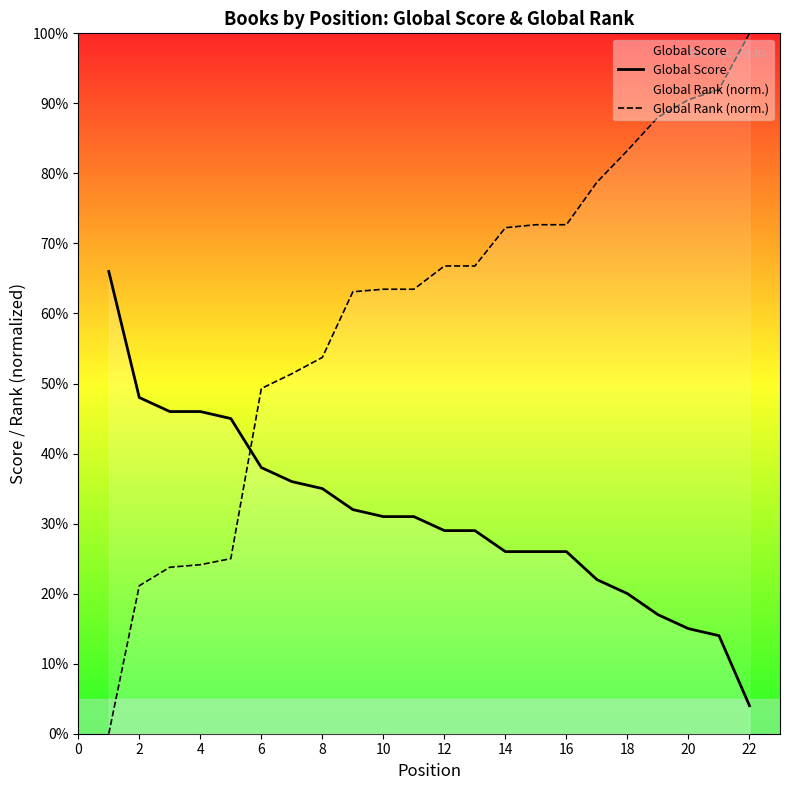

Which series has the largest total across all categories?

Global Rank (norm.)